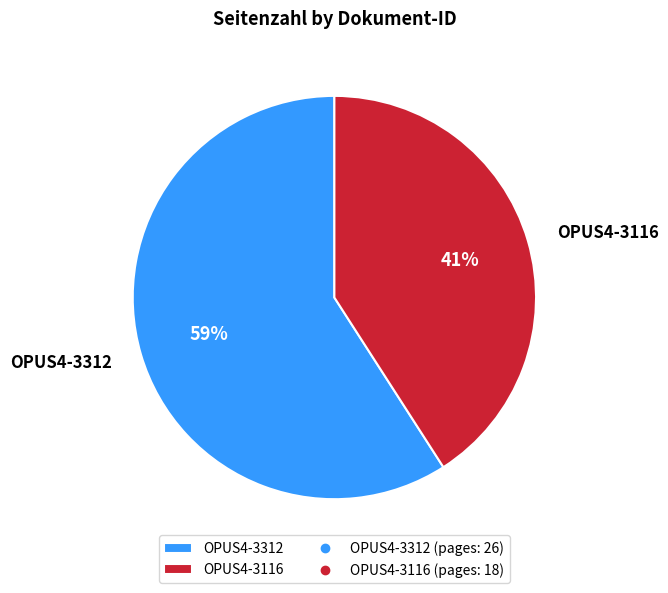

To the nearest percent, what is the combined percentage of OPUS4-3312 and OPUS4-3116?

100%